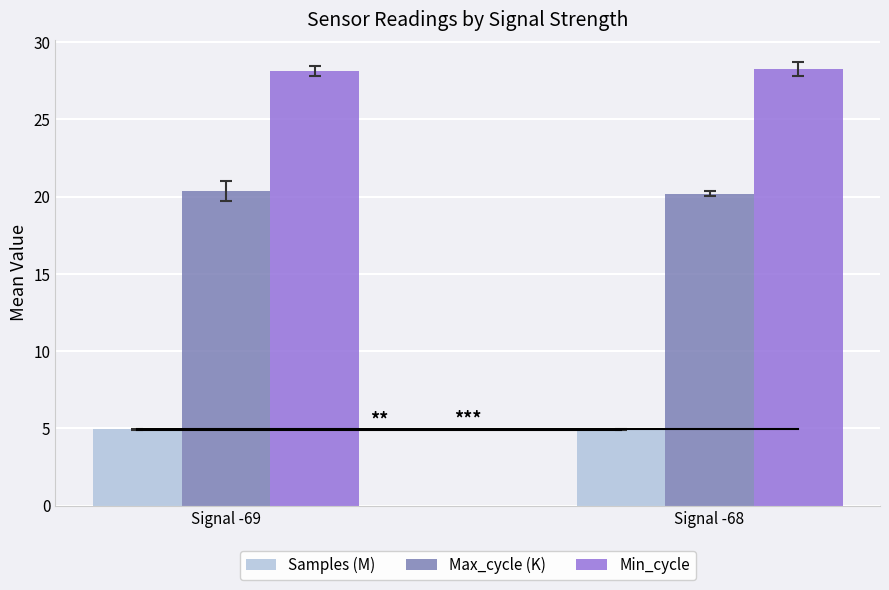

Which label corresponds to the smallest value in the chart?

Signal -68